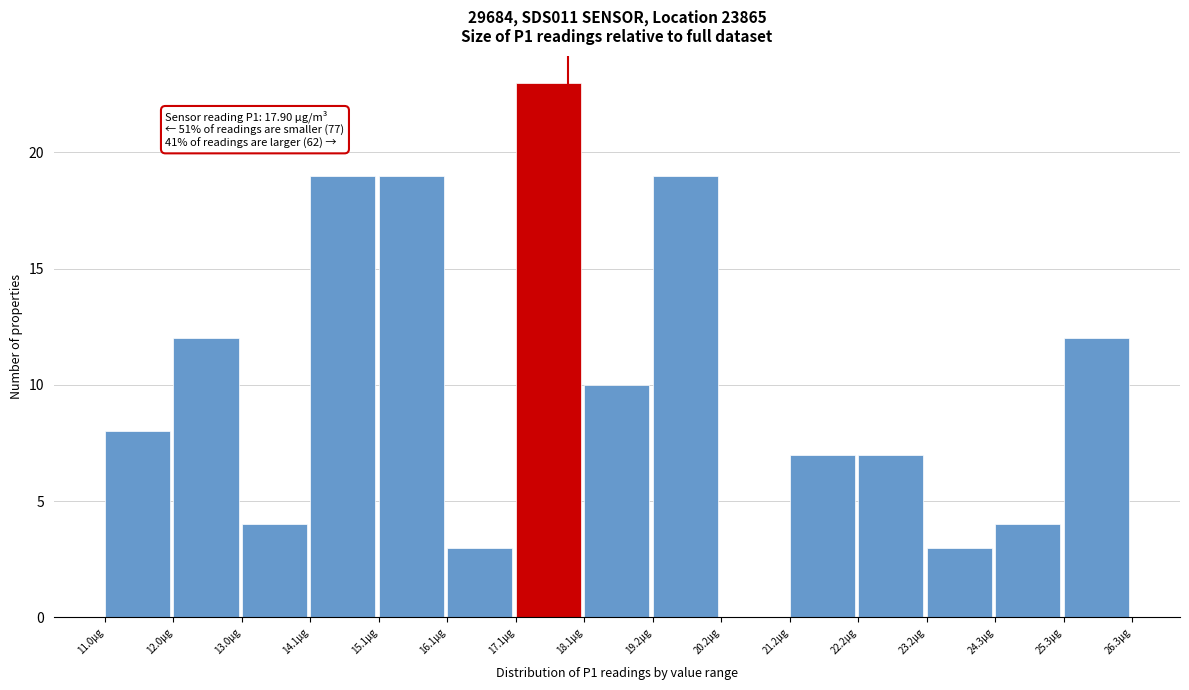

Which range on the x-axis has the tallest bar?

17.12 to 18.14